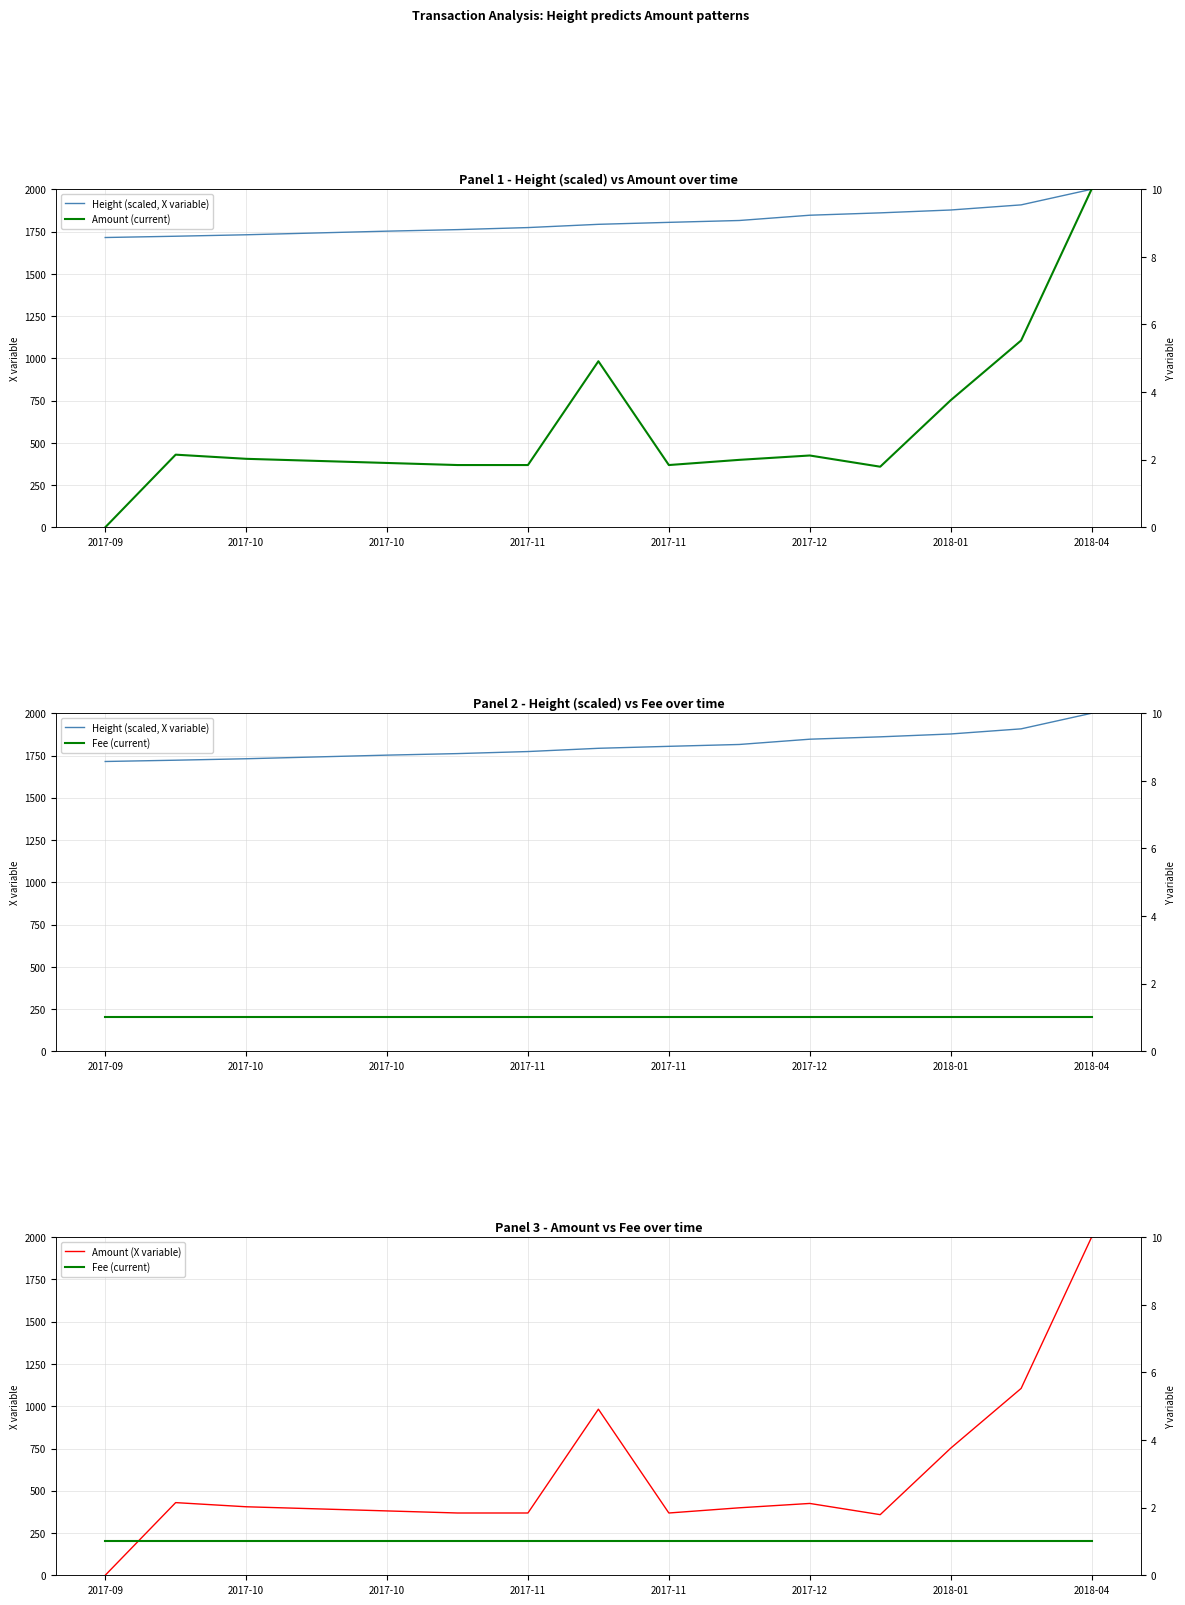

Reading left to right, what are all the values shown in this chart?

Height (scaled, X variable): 1714.6	1722.2	1730.8	1741.6	1752.2	1761.3	1773.4	1792.7	1804.3	1815.3	1846.5	1860.5	1877.4	1907.7	2000.0
Amount (current): 0.0	2.1	2.0	2.0	1.9	1.8	1.8	4.9	1.8	2.0	2.1	1.8	3.8	5.5	10.0
Fee (current): 1.0	1.0	1.0	1.0	1.0	1.0	1.0	1.0	1.0	1.0	1.0	1.0	1.0	1.0	1.0
Amount (X variable): 0.0	429.9	405.3	393.1	380.8	368.5	368.5	982.6	368.5	399.2	425.0	358.7	751.7	1105.5	2000.0